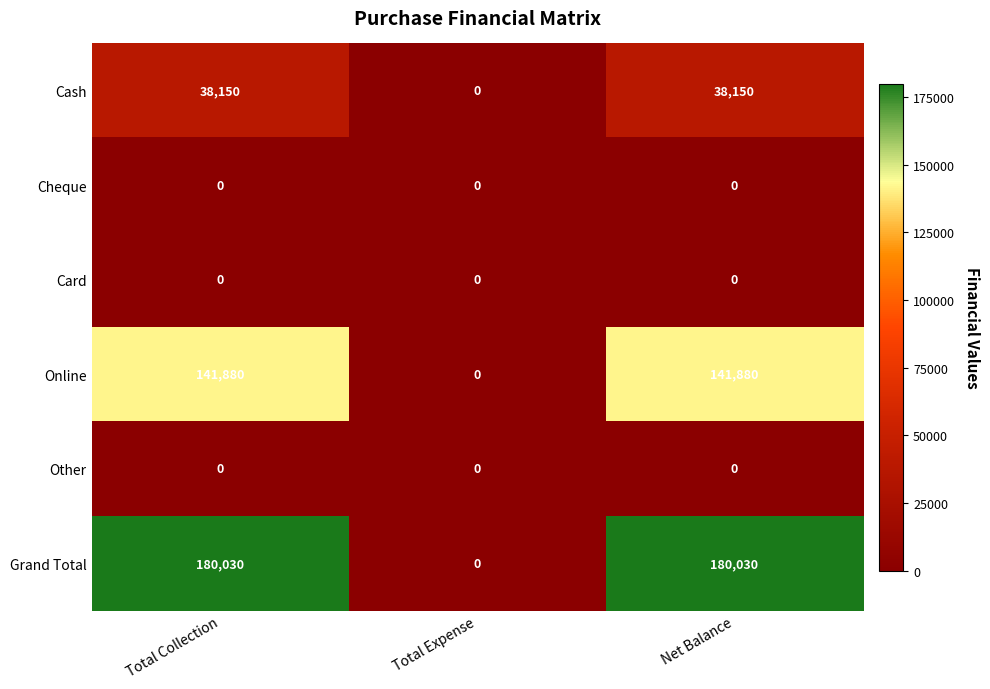

What is the greatest value displayed?

180030